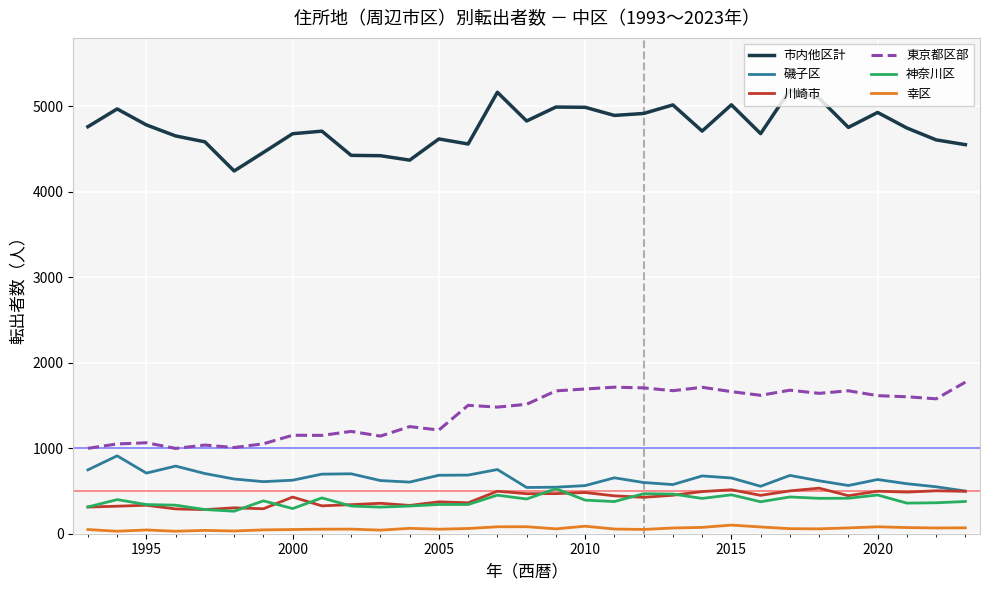

What is the average value of the 磯子区 series?

644